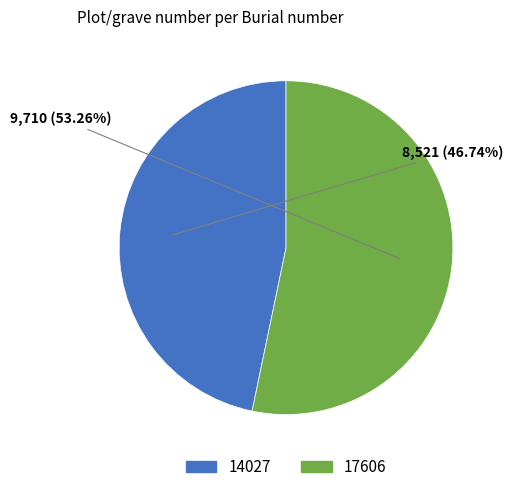

How many slices are in this pie chart?

2